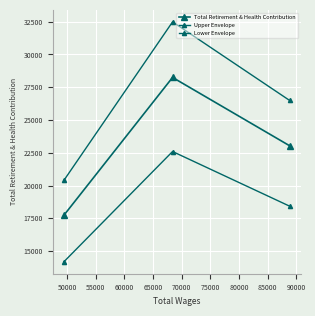

How many lines are shown in the chart?

3